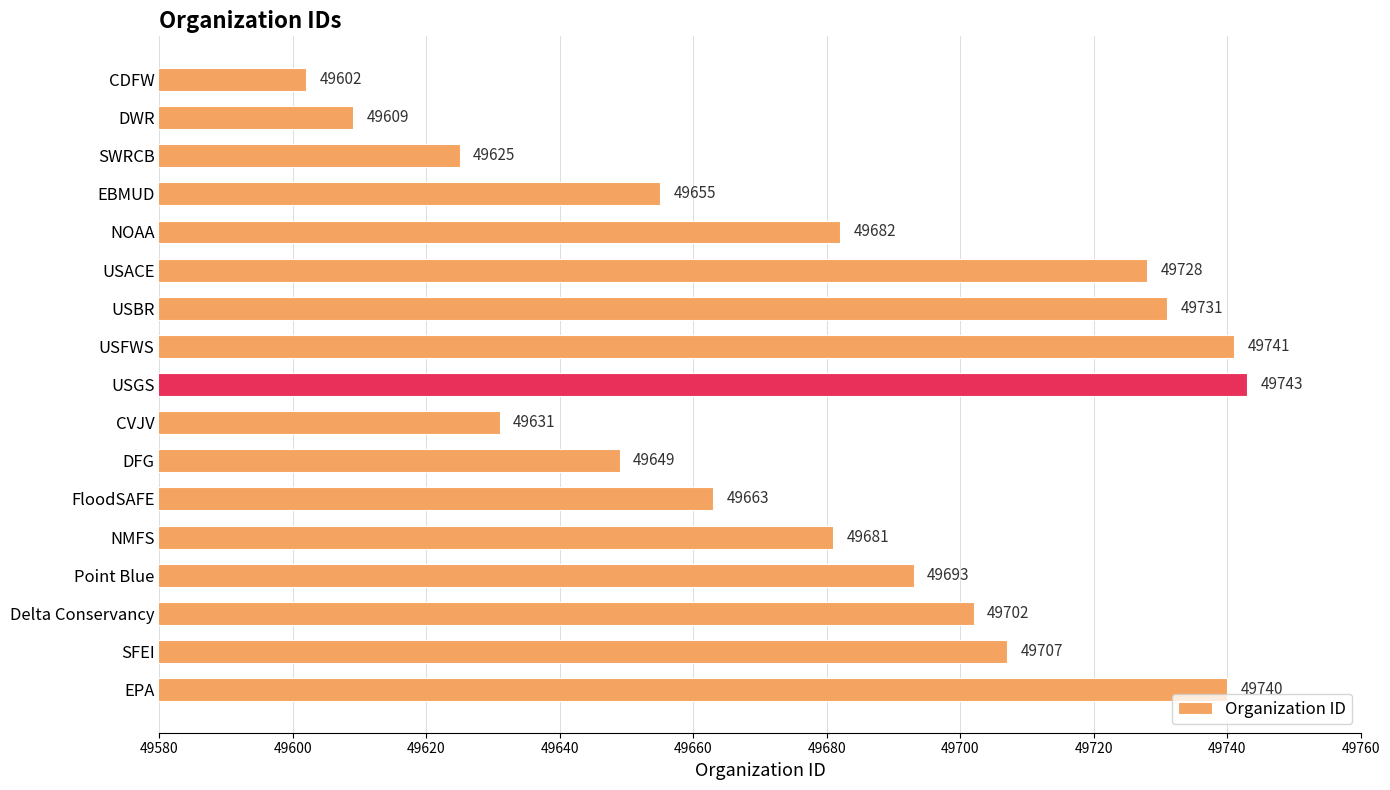

What is the maximum value shown in the chart?

49743